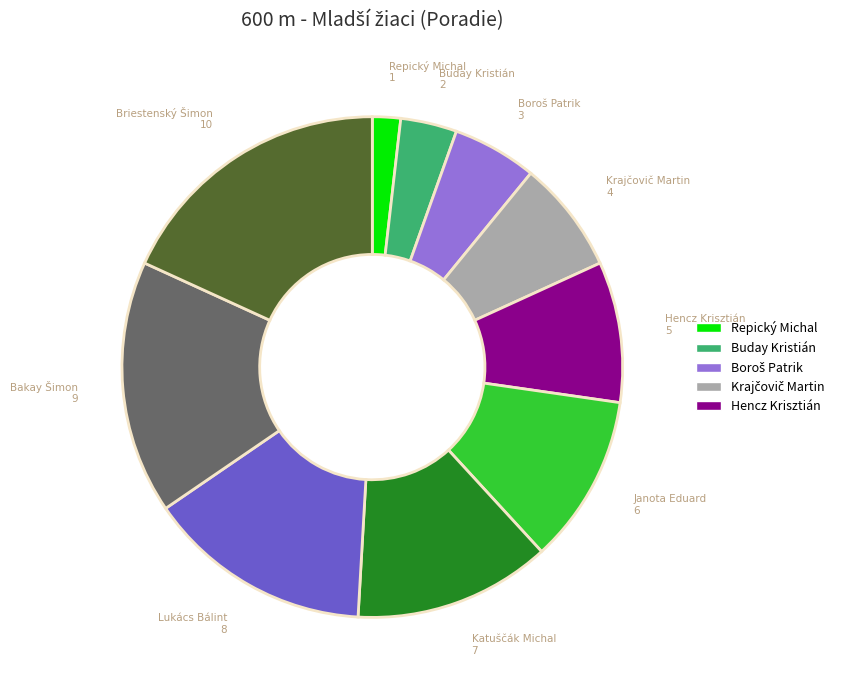

Does any single category account for the majority?

No